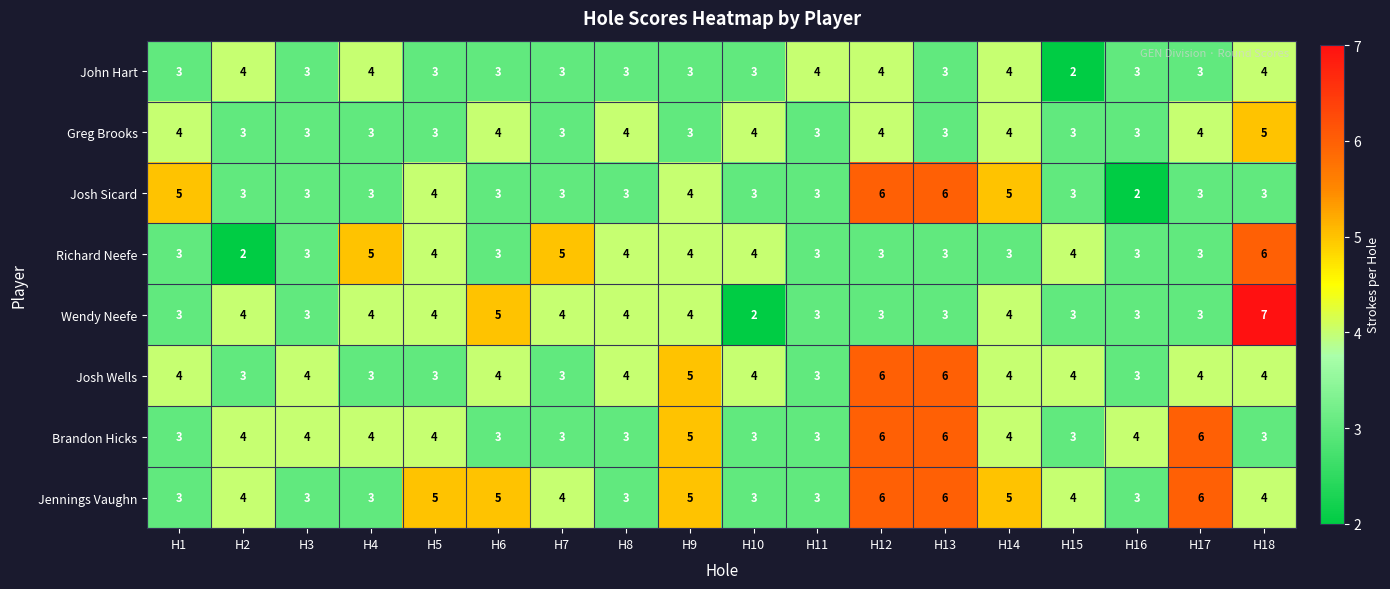

Which series has the largest range (max minus min)?

Wendy Neefe